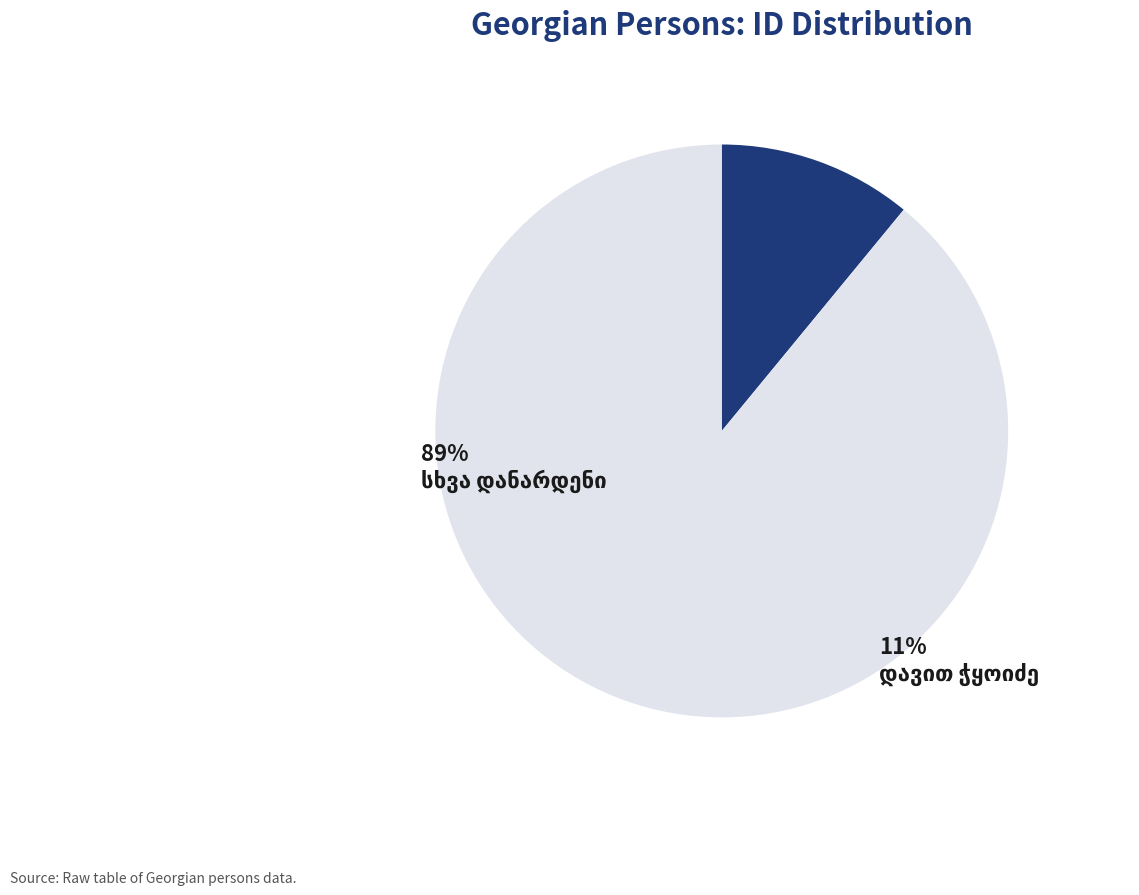

Does any single category account for the majority?

Yes